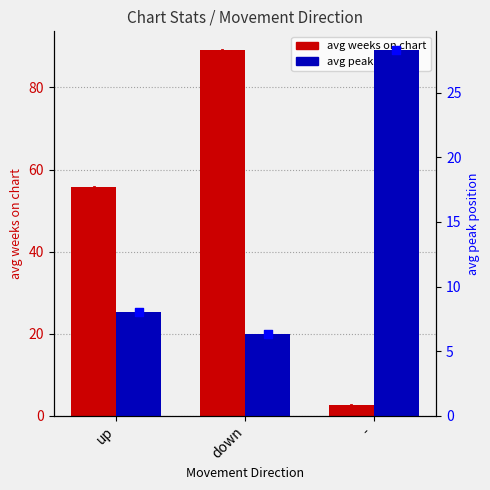

Which series has the widest spread of Y values?

avg weeks on chart